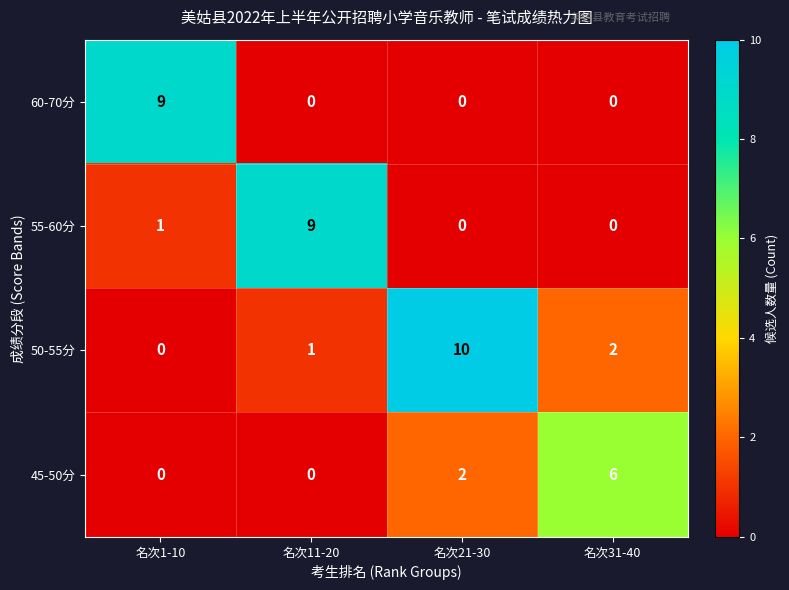

What is the difference between the highest and lowest values at 名次1-10?

9